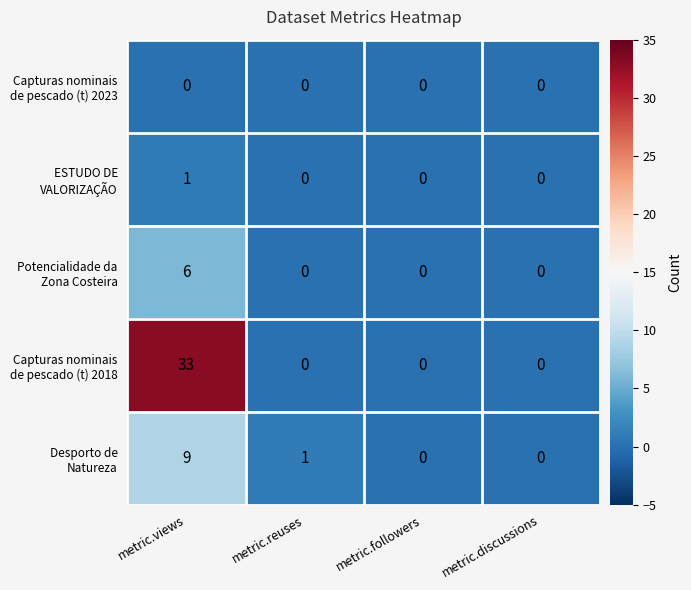

At which category does the chart reach its peak across all series?

metric.views